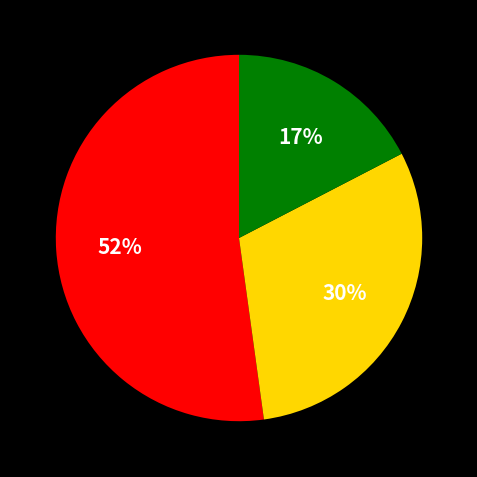

To the nearest percent, what is the average slice percentage?

33%